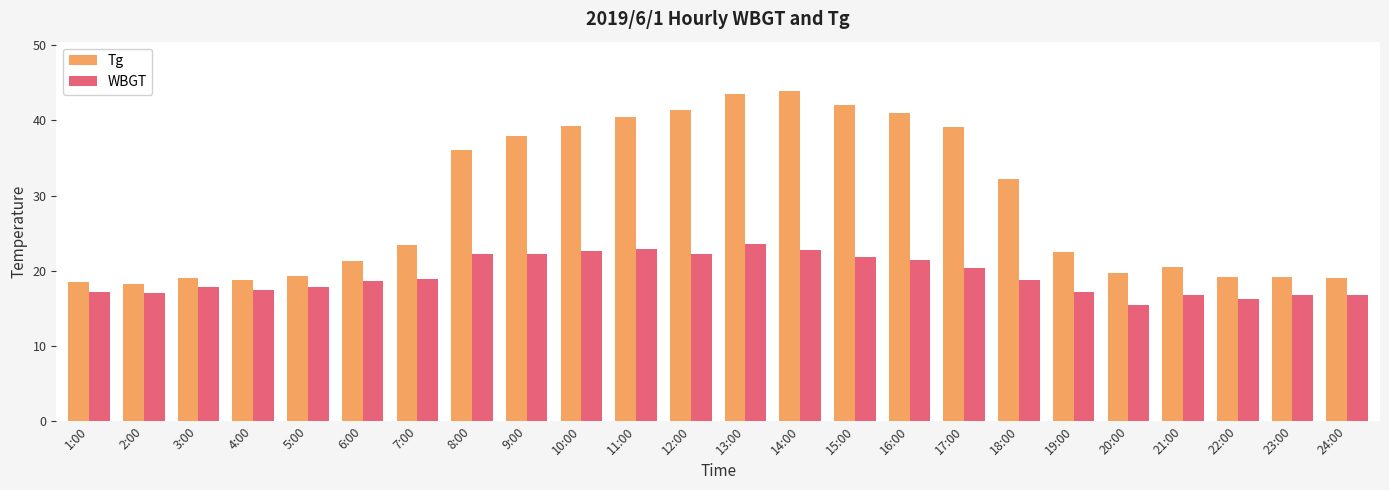

What is the difference between the maximum and minimum values in the WBGT series?

8.2